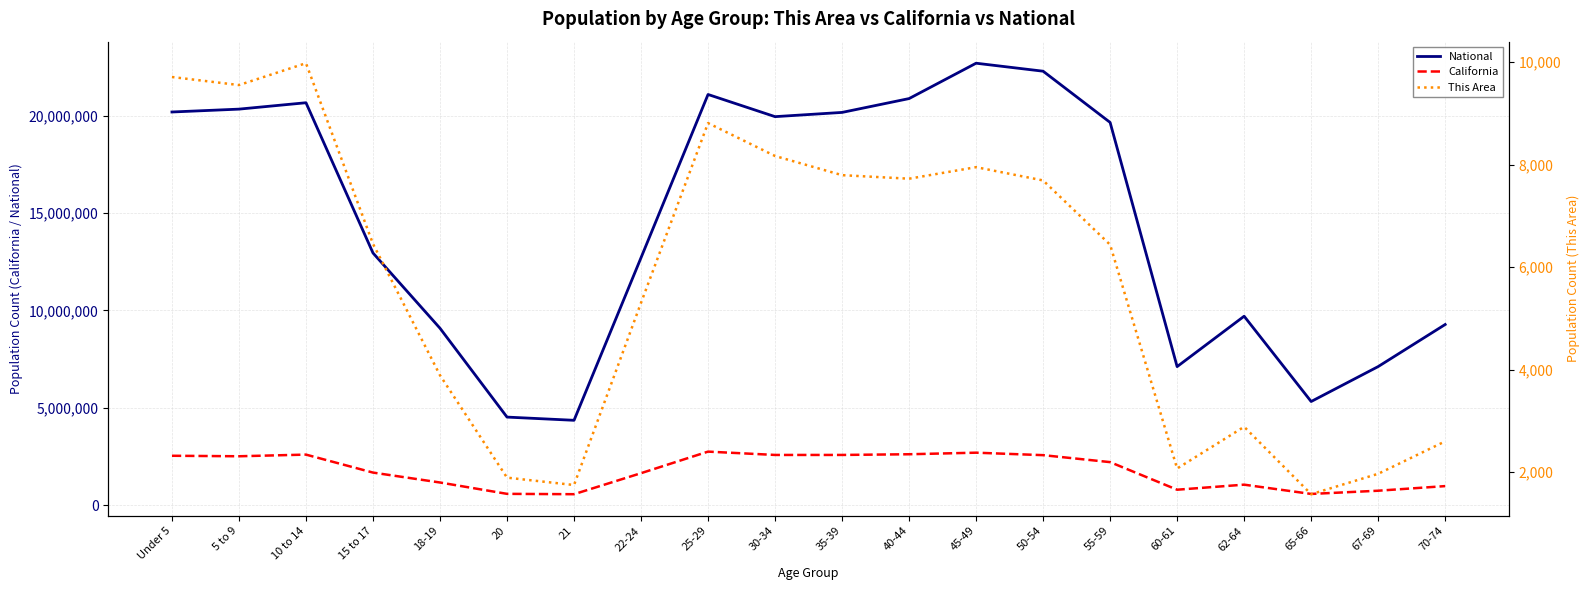

What is the label of the 13th point from the right?

22-24